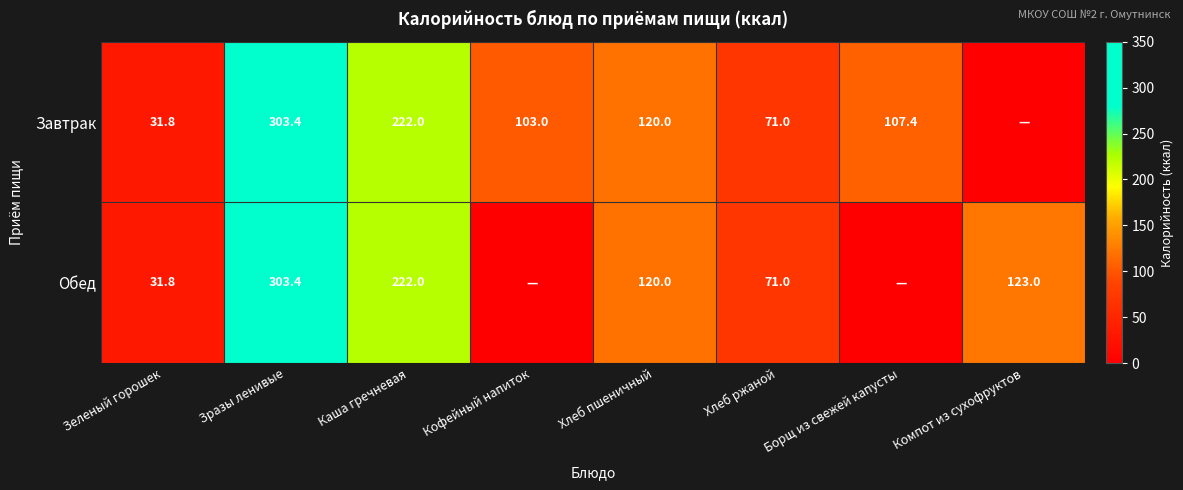

What is the total value across all series at Хлеб пшеничный?

240.0